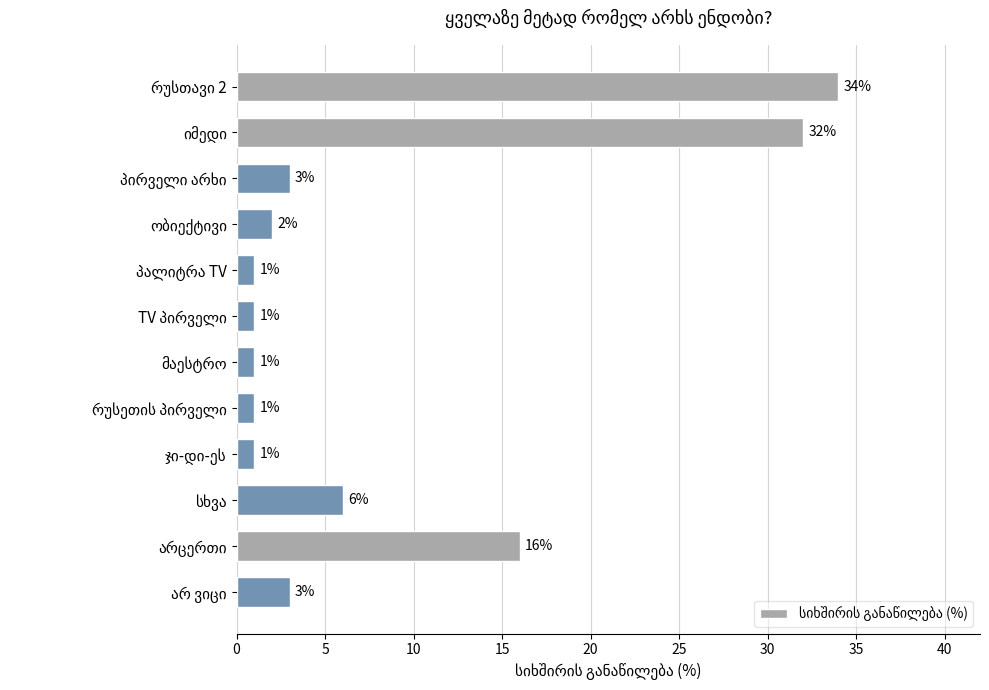

What is the value of the 7th bar from the top?

1